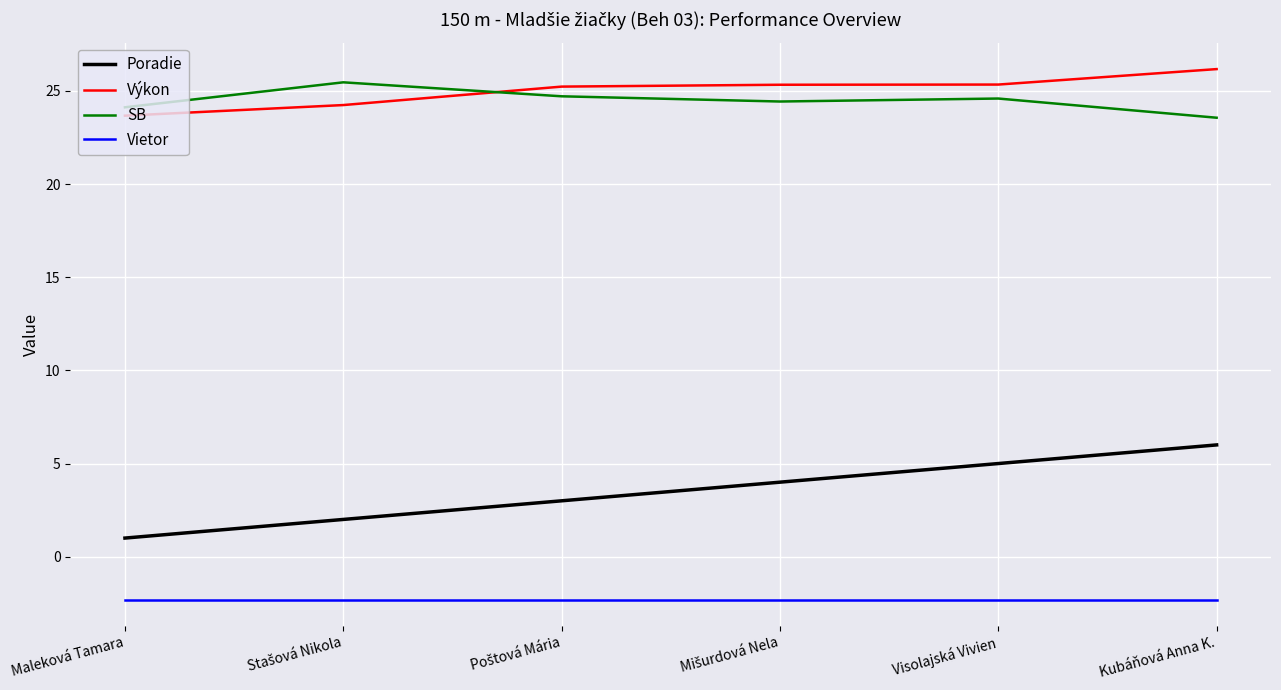

How many lines are shown in the chart?

4